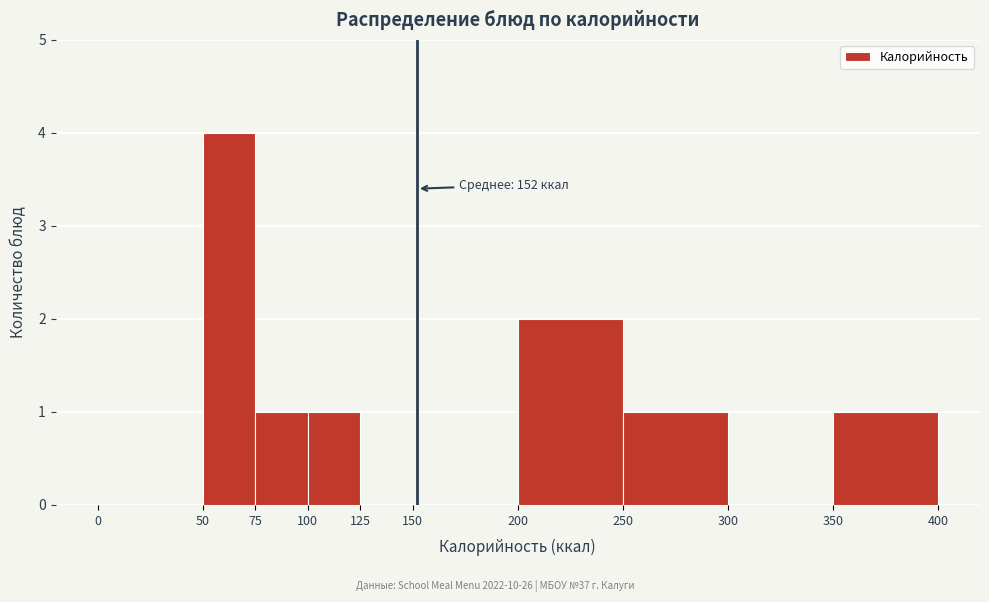

Which range on the x-axis has the tallest bar?

50 to 75